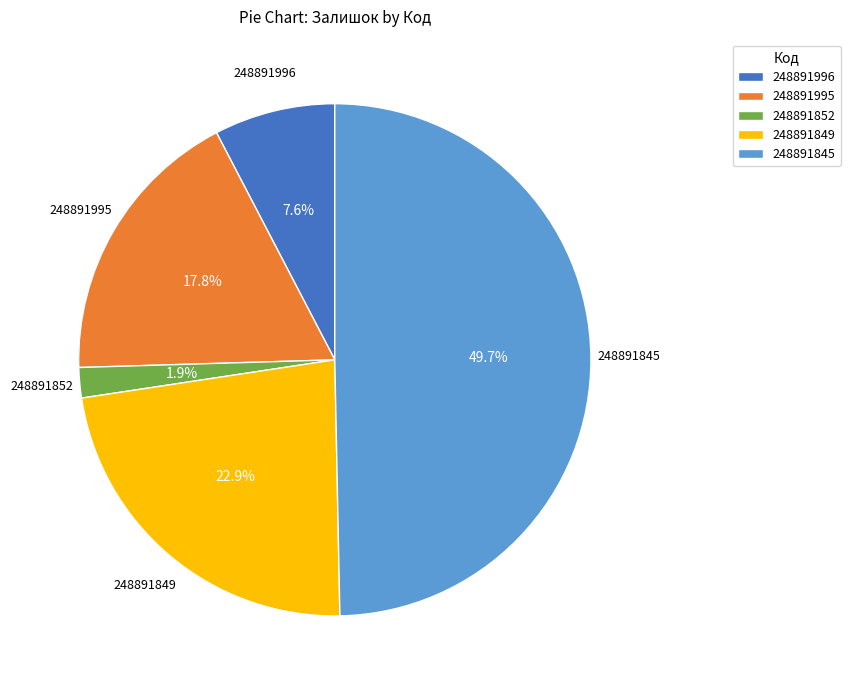

Is 248891995 the majority of the pie?

No